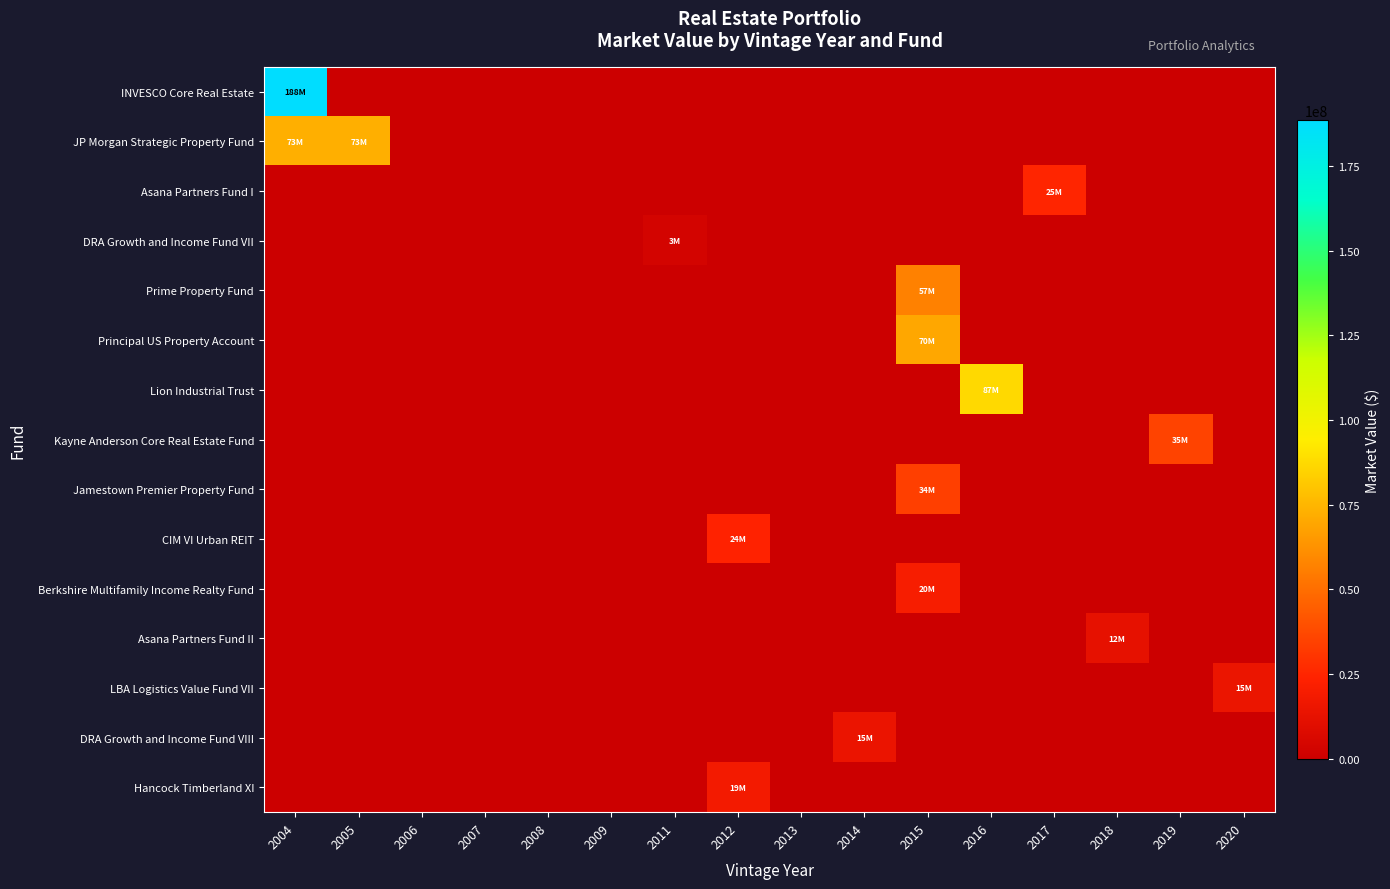

Reading left to right, transcribe all the data shown in this chart.

INVESCO Core Real Estate: 2004=188495369	2005=0	2006=0	2007=0	2008=0	2009=0	2011=0	2012=0	2013=0	2014=0	2015=0	2016=0	2017=0	2018=0	2019=0	2020=0
JP Morgan Strategic Property Fund: 2004=72691818	2005=72691818	2006=0	2007=0	2008=0	2009=0	2011=0	2012=0	2013=0	2014=0	2015=0	2016=0	2017=0	2018=0	2019=0	2020=0
Asana Partners Fund I: 2004=0	2005=0	2006=0	2007=0	2008=0	2009=0	2011=0	2012=0	2013=0	2014=0	2015=0	2016=0	2017=24682276	2018=0	2019=0	2020=0
DRA Growth and Income Fund VII: 2004=0	2005=0	2006=0	2007=0	2008=0	2009=0	2011=3421708	2012=0	2013=0	2014=0	2015=0	2016=0	2017=0	2018=0	2019=0	2020=0
Prime Property Fund: 2004=0	2005=0	2006=0	2007=0	2008=0	2009=0	2011=0	2012=0	2013=0	2014=0	2015=56851885	2016=0	2017=0	2018=0	2019=0	2020=0
Principal US Property Account: 2004=0	2005=0	2006=0	2007=0	2008=0	2009=0	2011=0	2012=0	2013=0	2014=0	2015=69865632	2016=0	2017=0	2018=0	2019=0	2020=0
Lion Industrial Trust: 2004=0	2005=0	2006=0	2007=0	2008=0	2009=0	2011=0	2012=0	2013=0	2014=0	2015=0	2016=87116407	2017=0	2018=0	2019=0	2020=0
Kayne Anderson Core Real Estate Fund: 2004=0	2005=0	2006=0	2007=0	2008=0	2009=0	2011=0	2012=0	2013=0	2014=0	2015=0	2016=0	2017=0	2018=0	2019=35249077	2020=0
Jamestown Premier Property Fund: 2004=0	2005=0	2006=0	2007=0	2008=0	2009=0	2011=0	2012=0	2013=0	2014=0	2015=34200632	2016=0	2017=0	2018=0	2019=0	2020=0
CIM VI Urban REIT: 2004=0	2005=0	2006=0	2007=0	2008=0	2009=0	2011=0	2012=23566719	2013=0	2014=0	2015=0	2016=0	2017=0	2018=0	2019=0	2020=0
Berkshire Multifamily Income Realty Fund: 2004=0	2005=0	2006=0	2007=0	2008=0	2009=0	2011=0	2012=0	2013=0	2014=0	2015=20300368	2016=0	2017=0	2018=0	2019=0	2020=0
Asana Partners Fund II: 2004=0	2005=0	2006=0	2007=0	2008=0	2009=0	2011=0	2012=0	2013=0	2014=0	2015=0	2016=0	2017=0	2018=12234927	2019=0	2020=0
LBA Logistics Value Fund VII: 2004=0	2005=0	2006=0	2007=0	2008=0	2009=0	2011=0	2012=0	2013=0	2014=0	2015=0	2016=0	2017=0	2018=0	2019=0	2020=14993371
DRA Growth and Income Fund VIII: 2004=0	2005=0	2006=0	2007=0	2008=0	2009=0	2011=0	2012=0	2013=0	2014=14525922	2015=0	2016=0	2017=0	2018=0	2019=0	2020=0
Hancock Timberland XI: 2004=0	2005=0	2006=0	2007=0	2008=0	2009=0	2011=0	2012=18530846	2013=0	2014=0	2015=0	2016=0	2017=0	2018=0	2019=0	2020=0